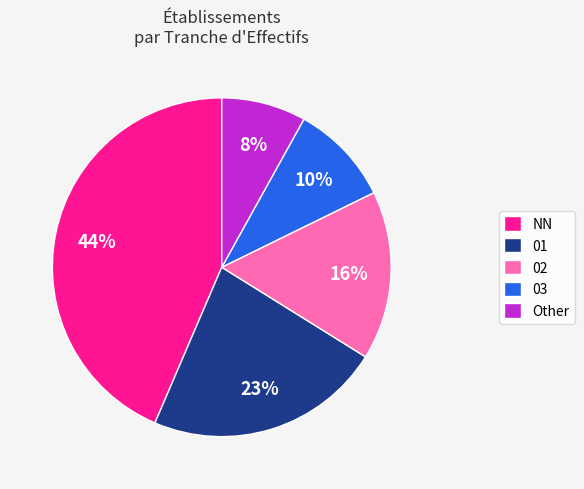

Is the sum of Other and 01 greater than half?

No